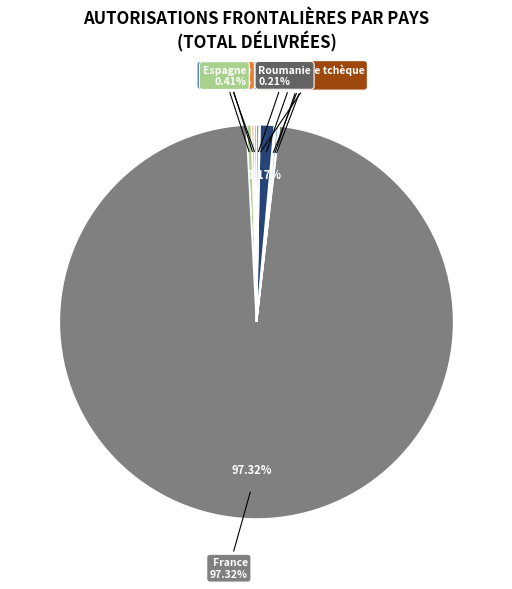

Which category has the biggest portion of the pie?

France